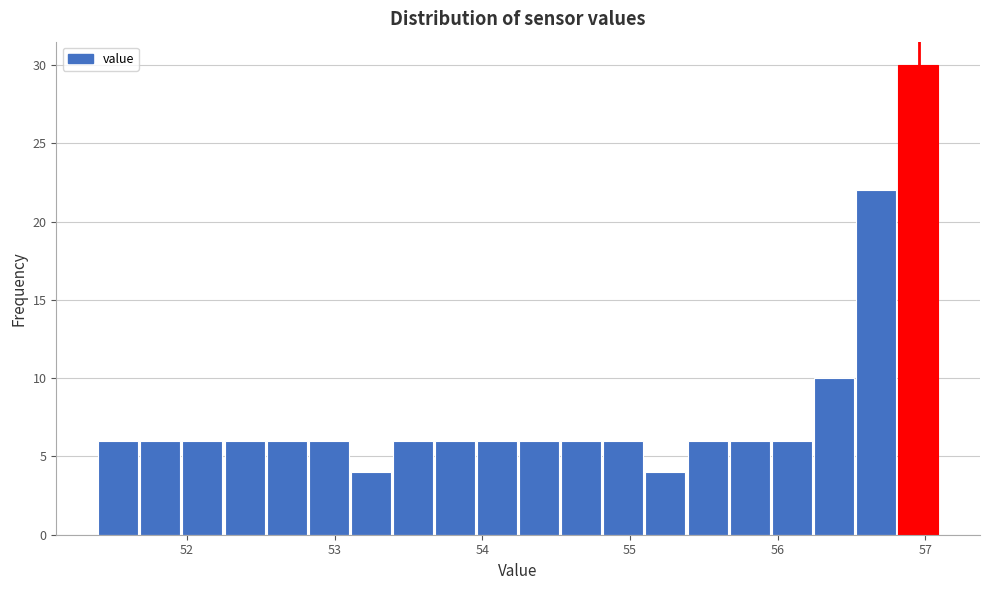

Around what value on the x-axis is the tallest bar? Give the approximate position of its centre, as read against the axis.

57.0